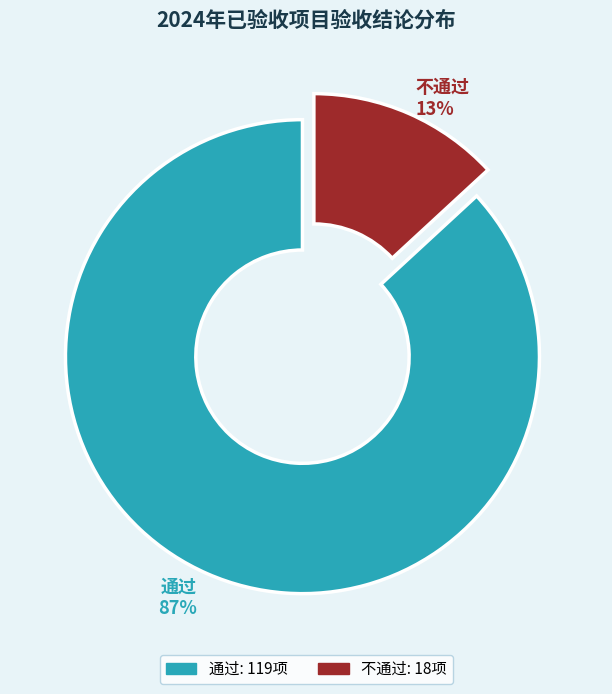

True or false: 通过 accounts for 75% of the total.

False